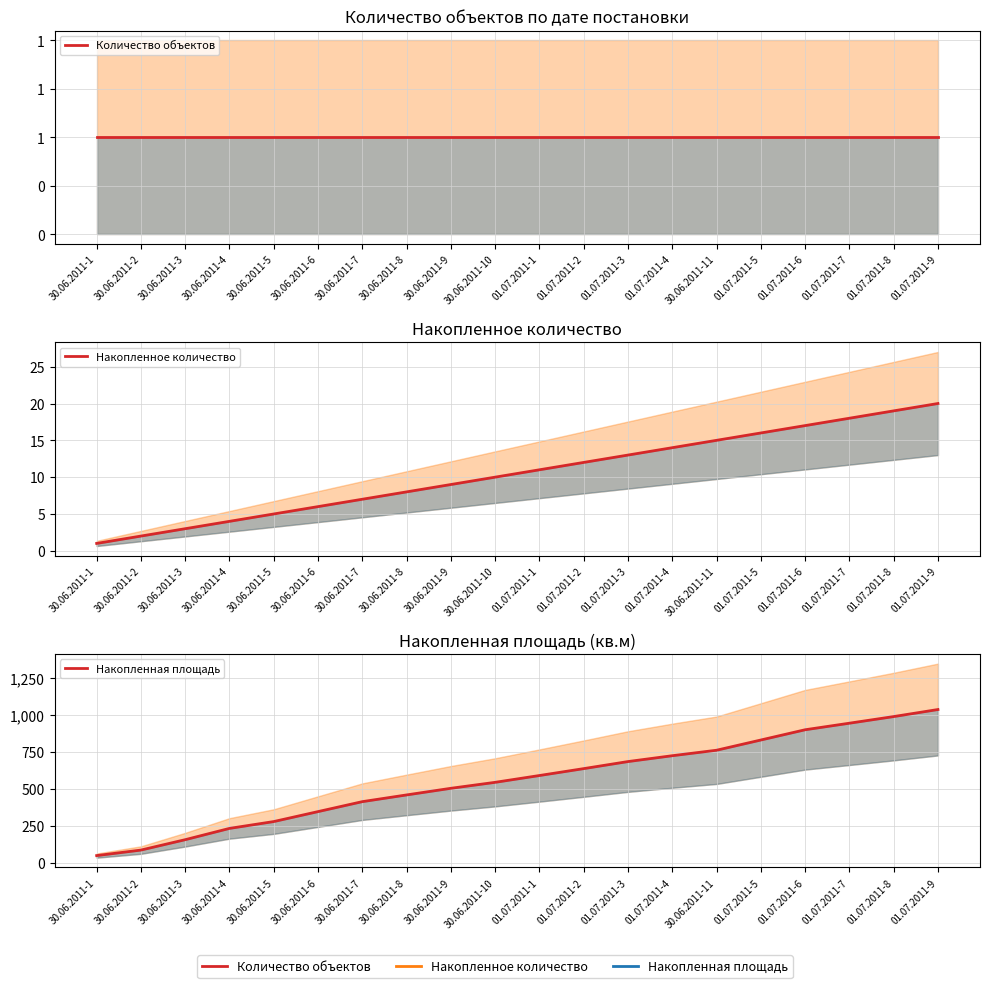

What is the sum of the Количество объектов values at 30.06.2011-10 and 01.07.2011-5?

2.0